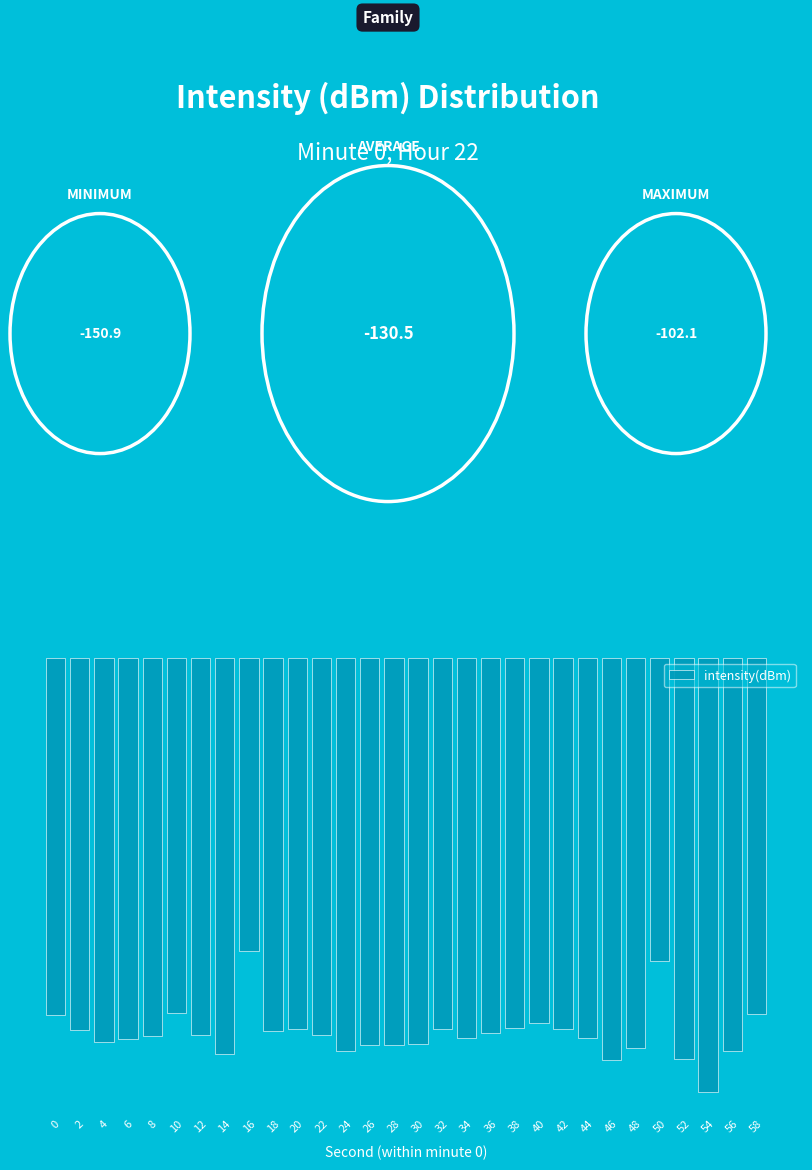

Reading left to right, extract all data points from this chart.

0=-124.2	2=-129.5	4=-133.6	6=-132.6	8=-131.4	10=-123.6	12=-131.1	14=-137.9	16=-102.1	18=-129.8	20=-129.0	22=-131.0	24=-136.6	26=-134.6	28=-134.6	30=-134.1	32=-129.1	34=-132.0	36=-130.5	38=-128.7	40=-126.8	42=-129.0	44=-132.3	46=-140.0	48=-135.8	50=-105.5	52=-139.6	54=-150.9	56=-136.8	58=-124.0